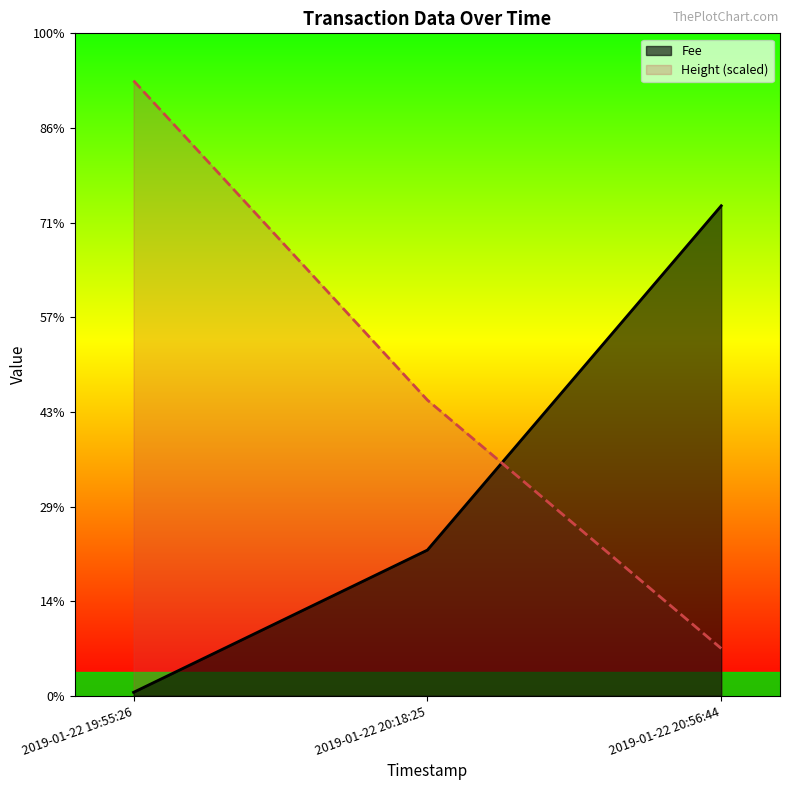

What value does the Fee series have at 2019-01-22 20:18:25?

3.1